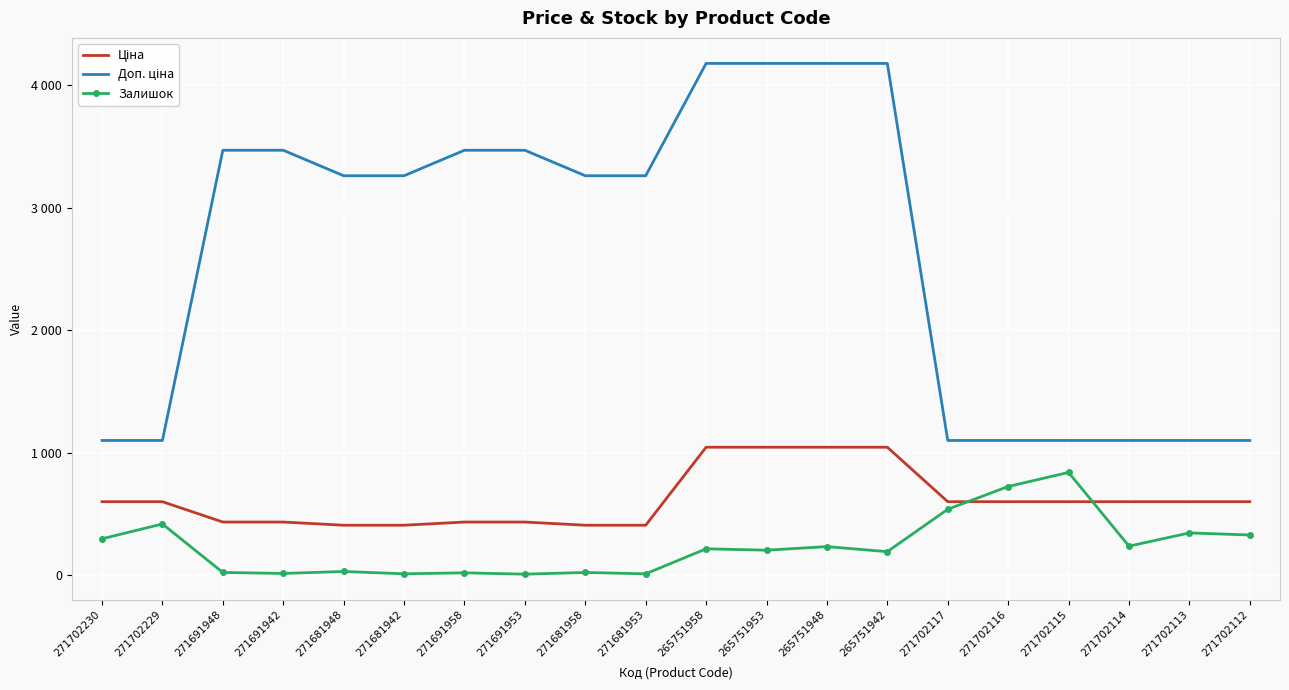

Rank the series by their maximum value, from lowest to highest.

Залишок, Ціна, Доп. ціна